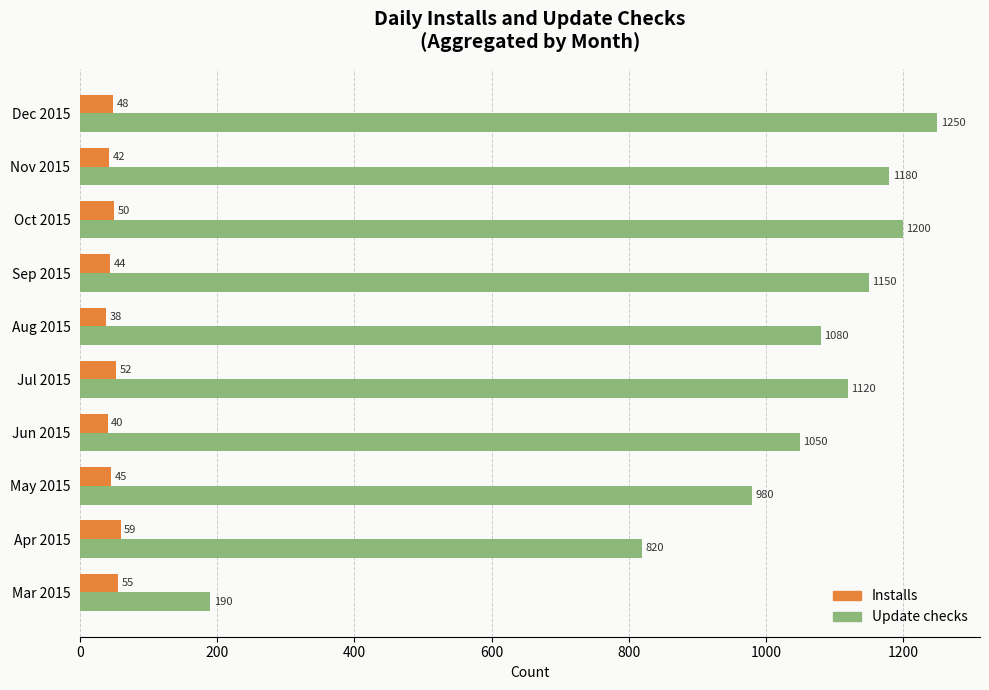

Which label corresponds to the largest value in the chart?

Dec 2015